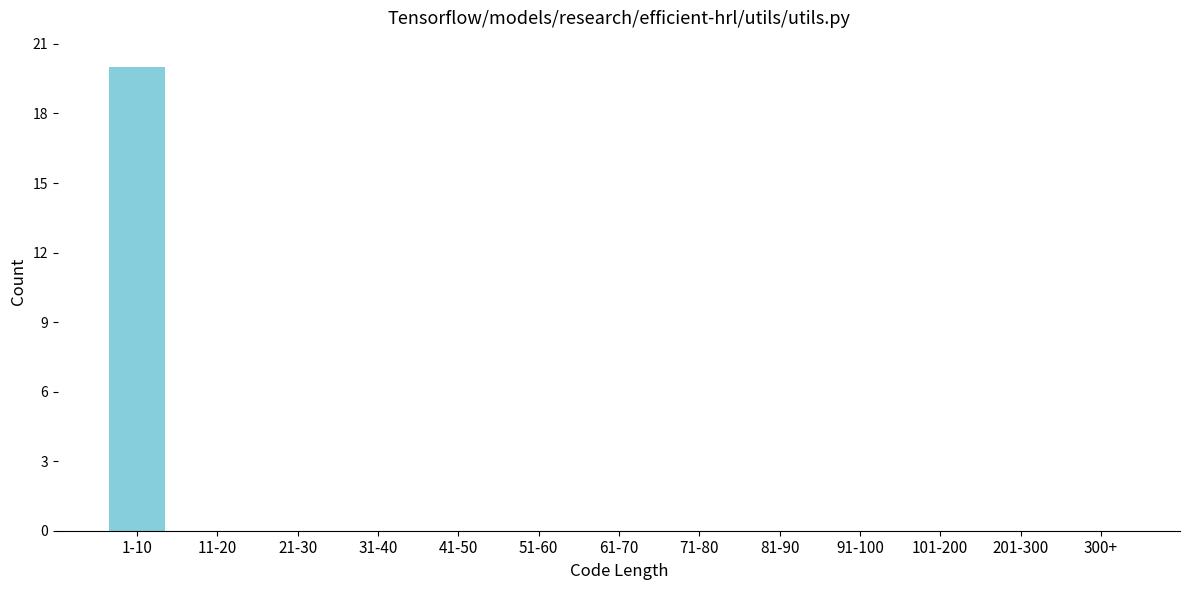

Reading left to right, list all the values displayed in this chart.

1-10=20	11-20=0	21-30=0	31-40=0	41-50=0	51-60=0	61-70=0	71-80=0	81-90=0	91-100=0	101-200=0	201-300=0	300+=0